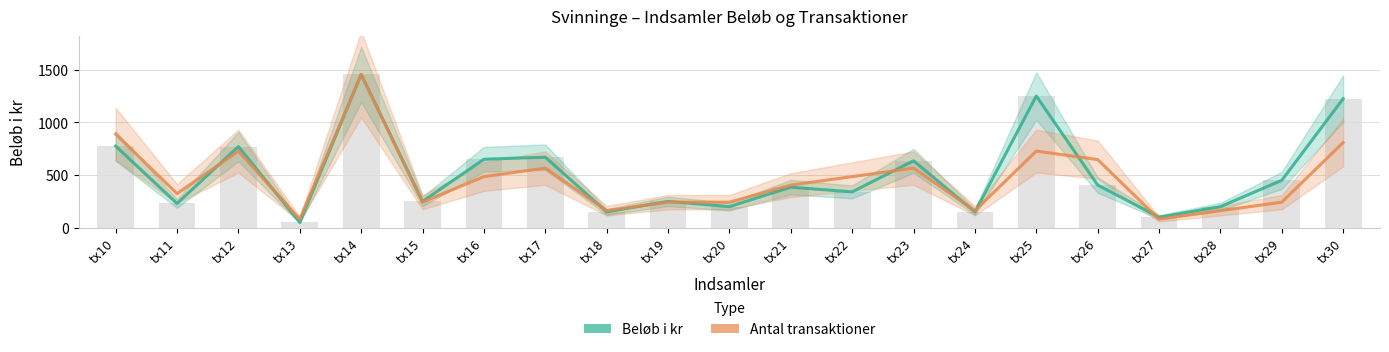

What is the difference between the Beløb i kr values at tx18 and tx22?

190.0